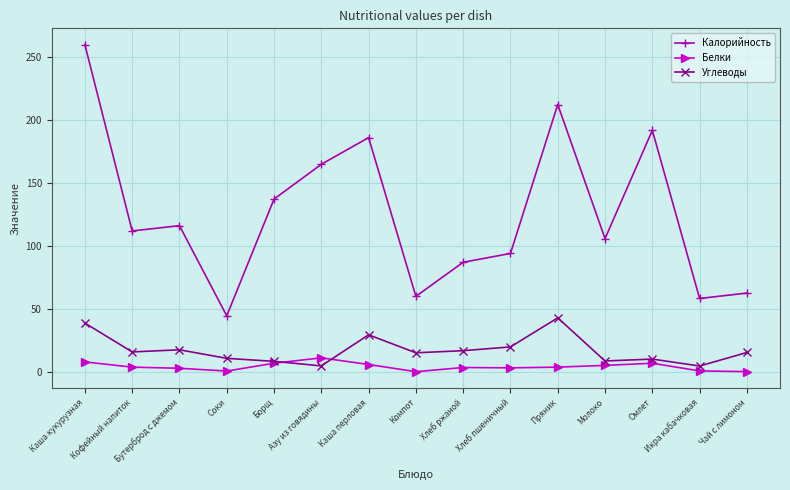

True or false: Калорийность and Углеводы cross at least once.

False